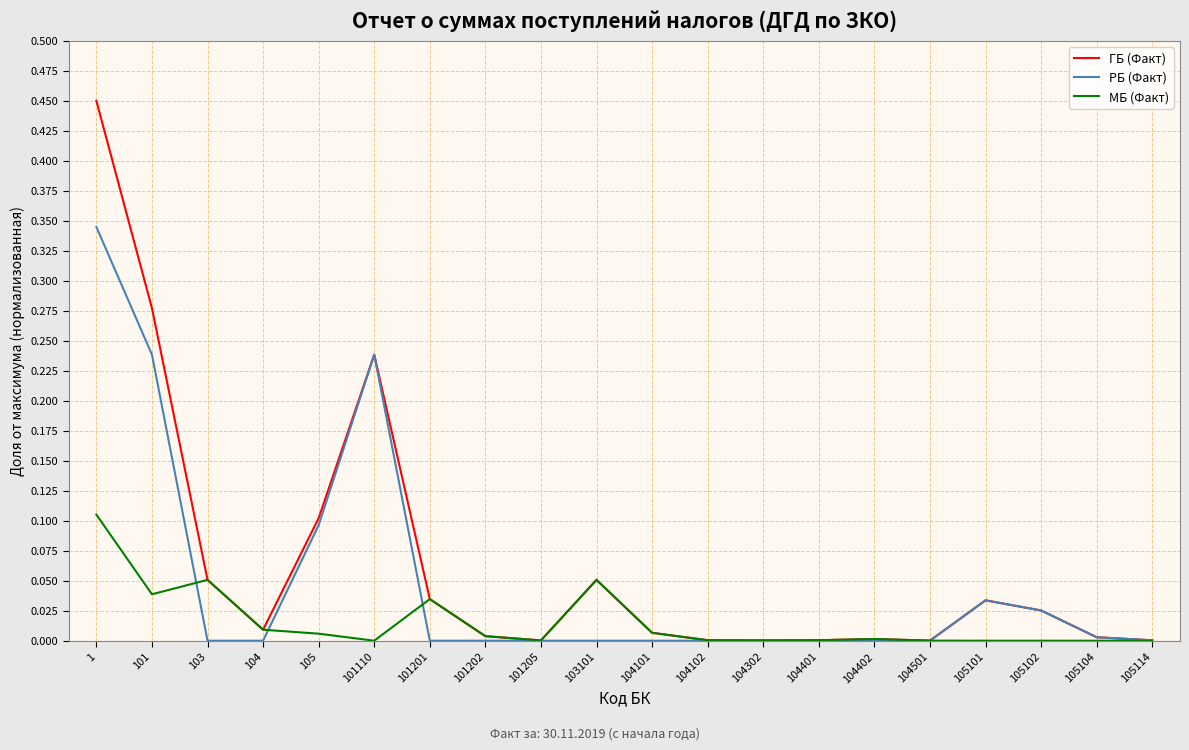

Which series has the largest range (max minus min)?

ГБ (Факт)